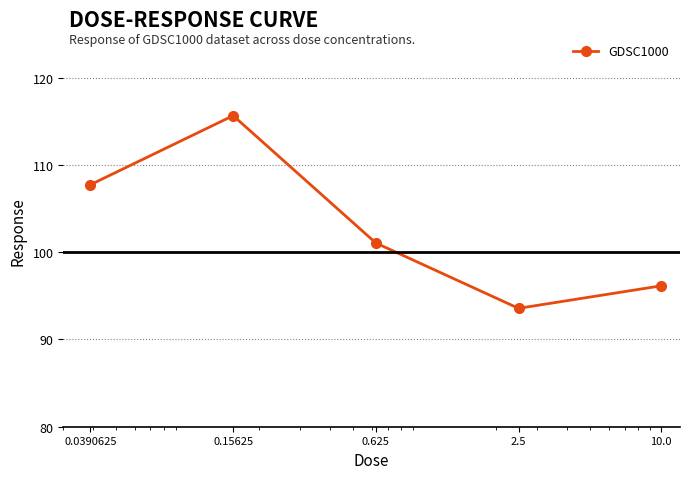

How many distinct data groups are displayed?

1